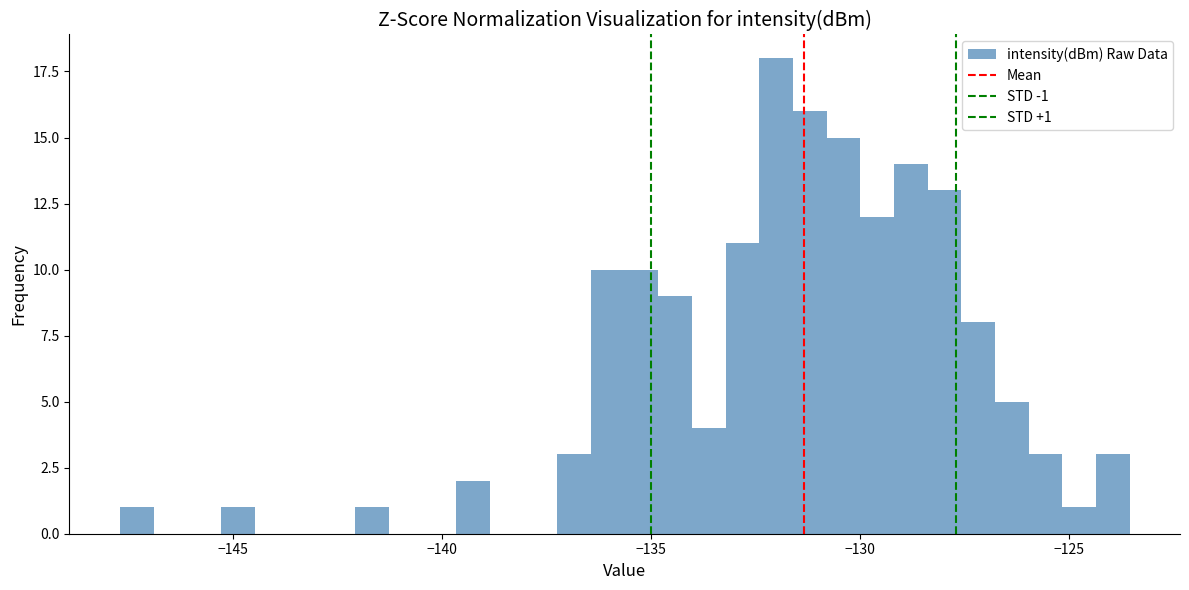

Read against the x-axis, roughly where is the centre of the tallest bar?

-132.0